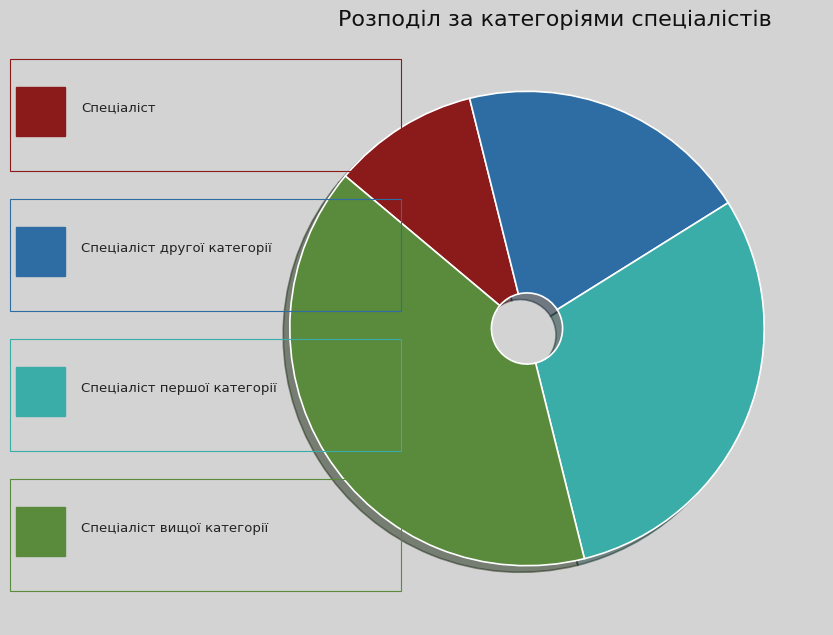

Does any single category account for the majority?

No